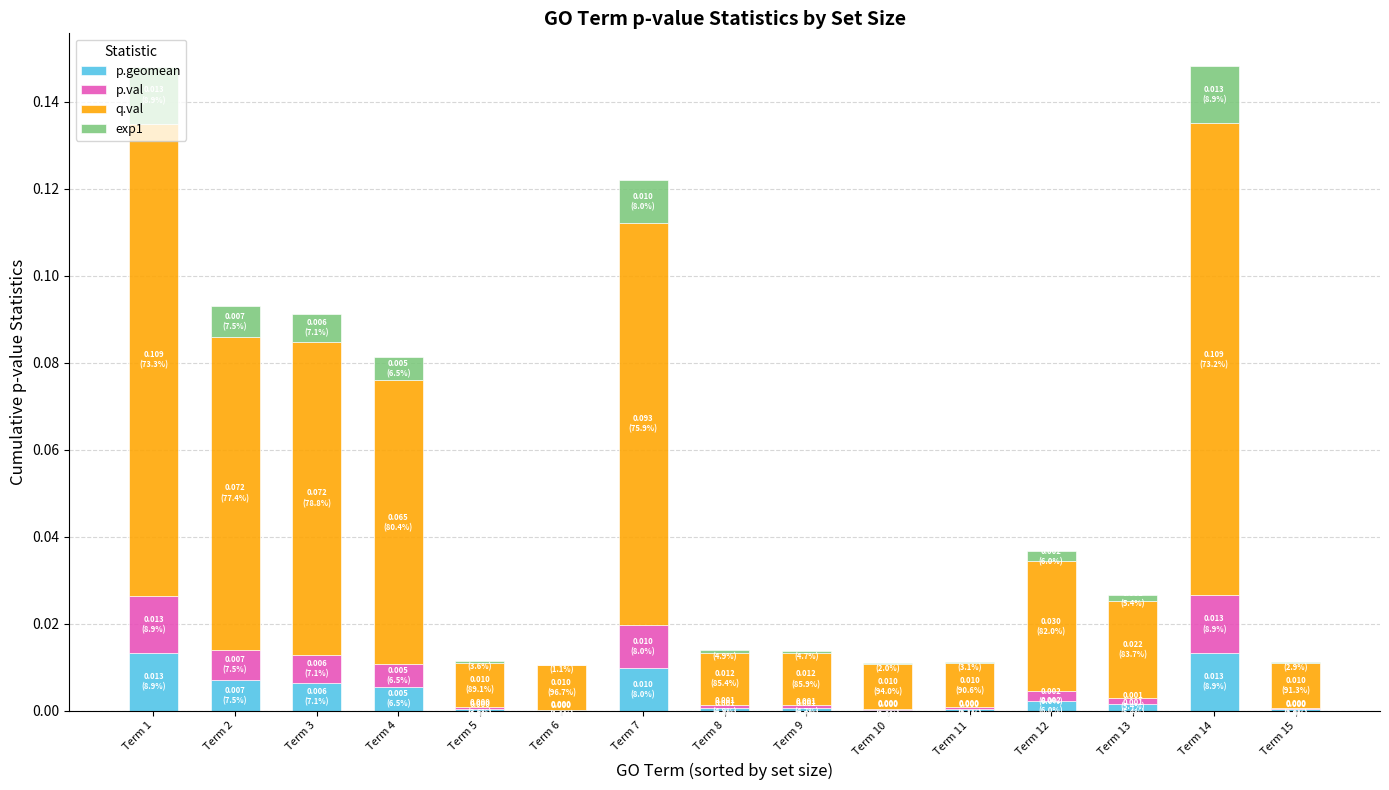

Does the chart contain stacked bars?

Yes